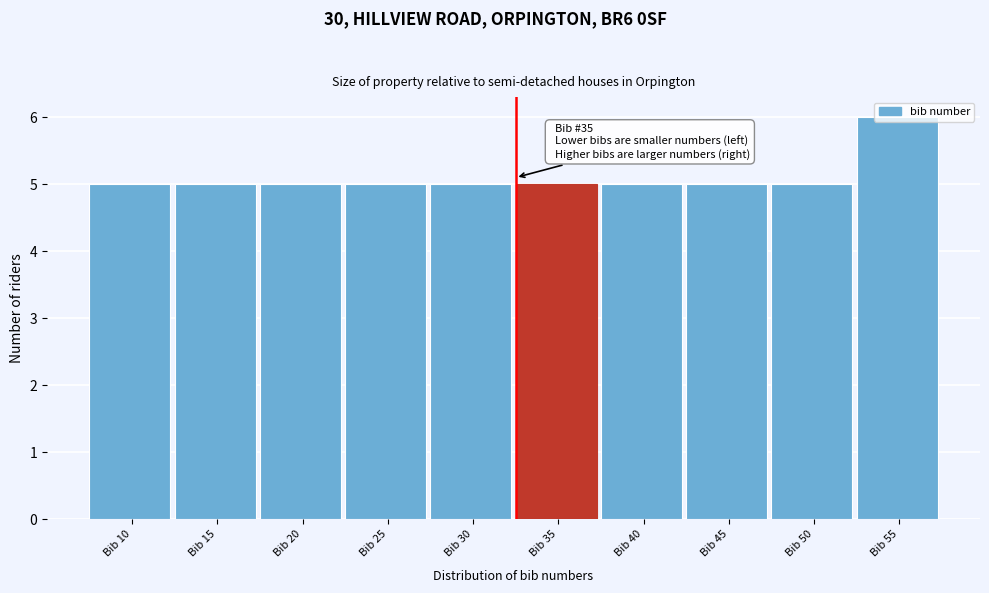

What is the approximate value at Bib 40?

5